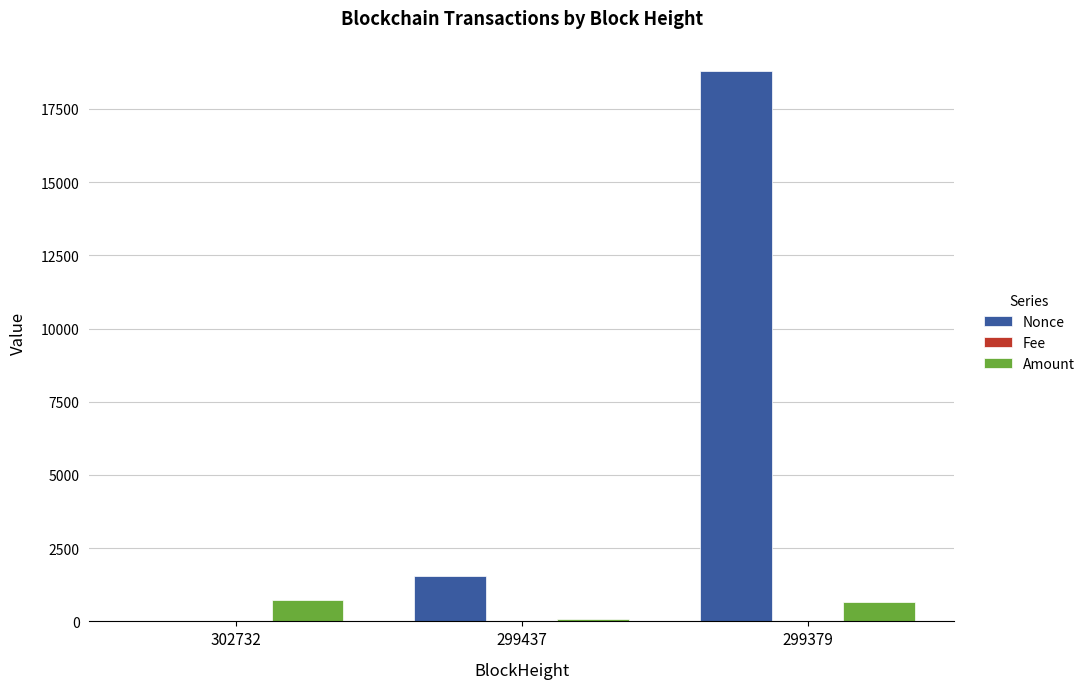

How many groups of bars are there?

3